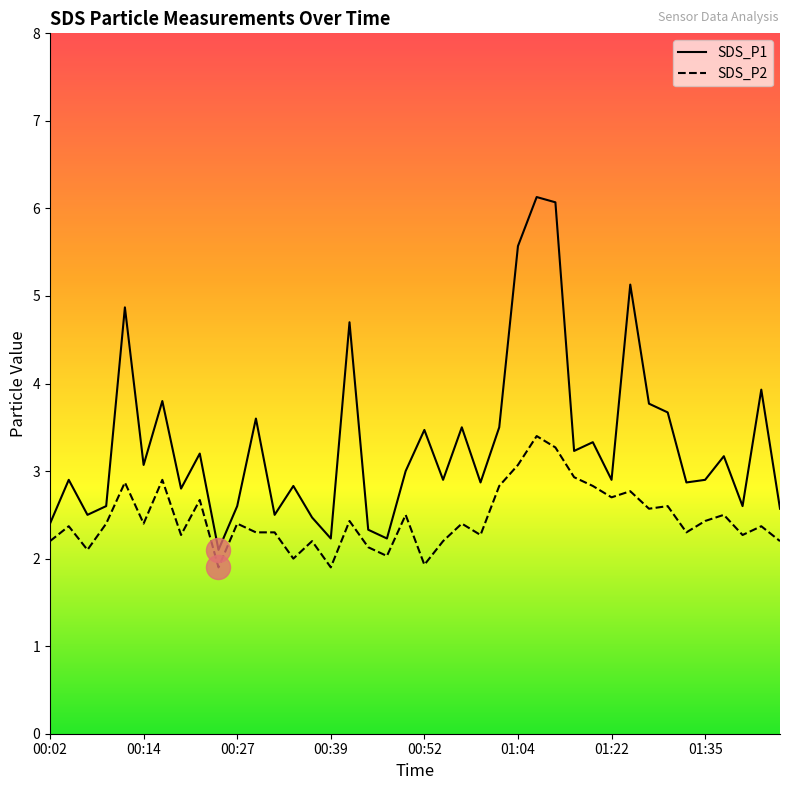

Is the value of SDS_P1 at 01:32 greater than the value of SDS_P2 at 00:12?

No